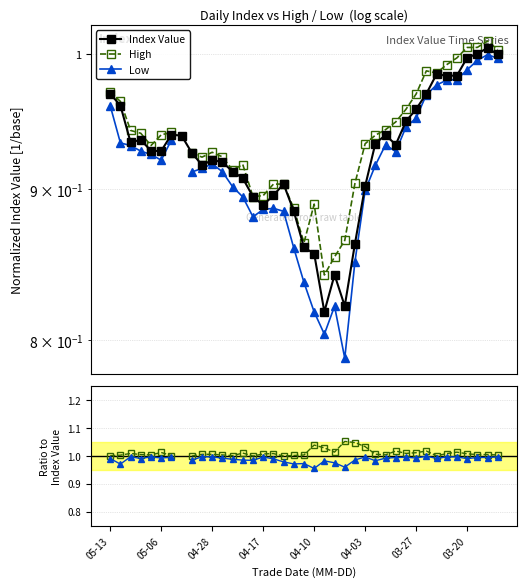

What position from the left is 14?

15